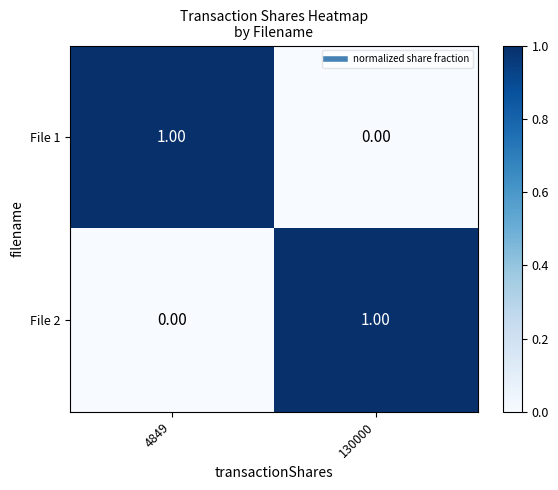

What is the total value across all series at 130000?

1